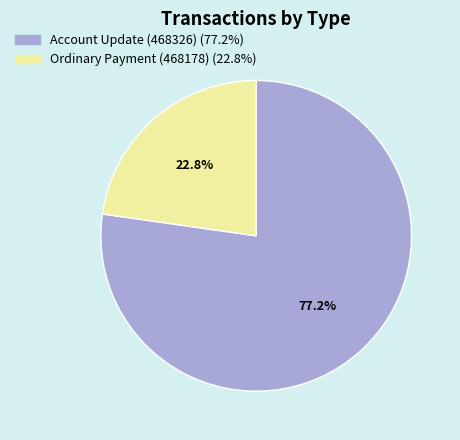

To the nearest percent, what portion does Account Update (468326) represent?

77%